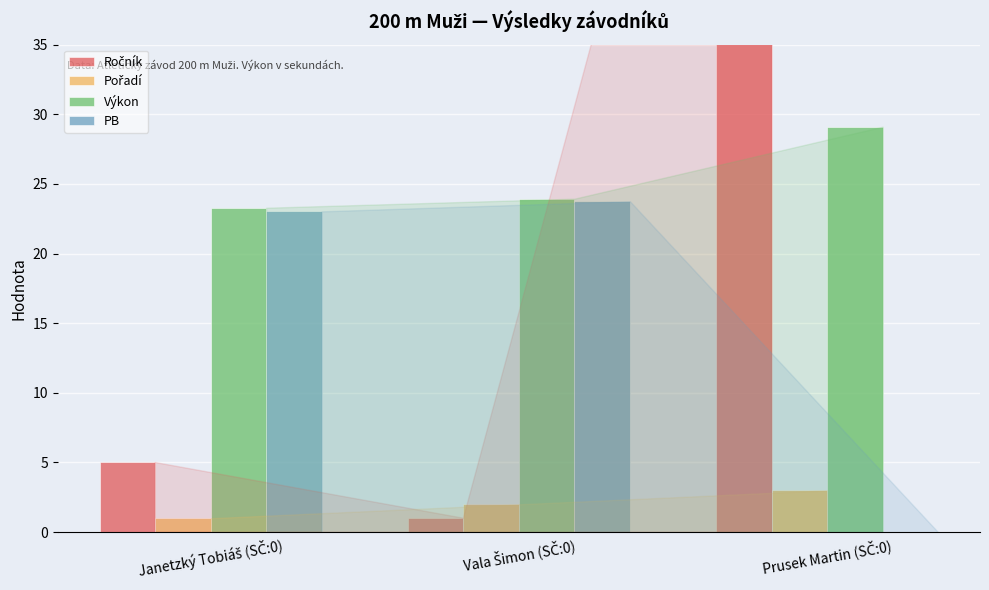

Reading left to right, list all the values displayed in this chart.

Ročník: 5.0	1.0	83.0
Pořadí: 1.0	2.0	3.0
Výkon: 23.3	23.9	29.1
PB: 23.0	23.8	0.0